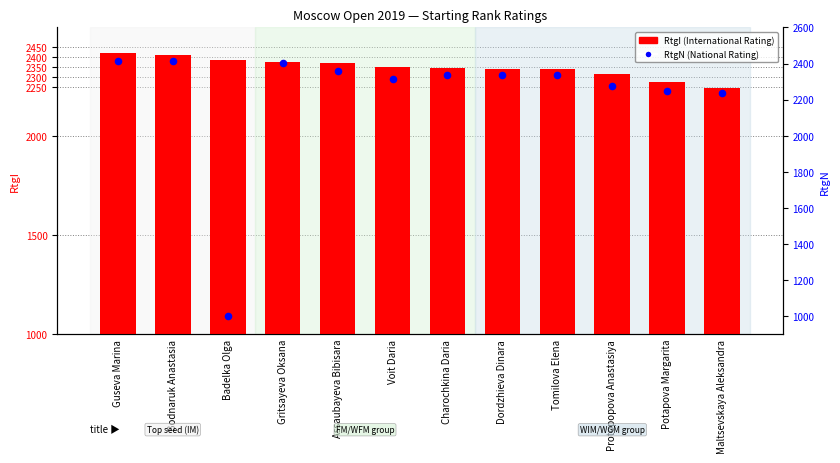

What is the total value across all series at Protopopova Anastasiya?

4589